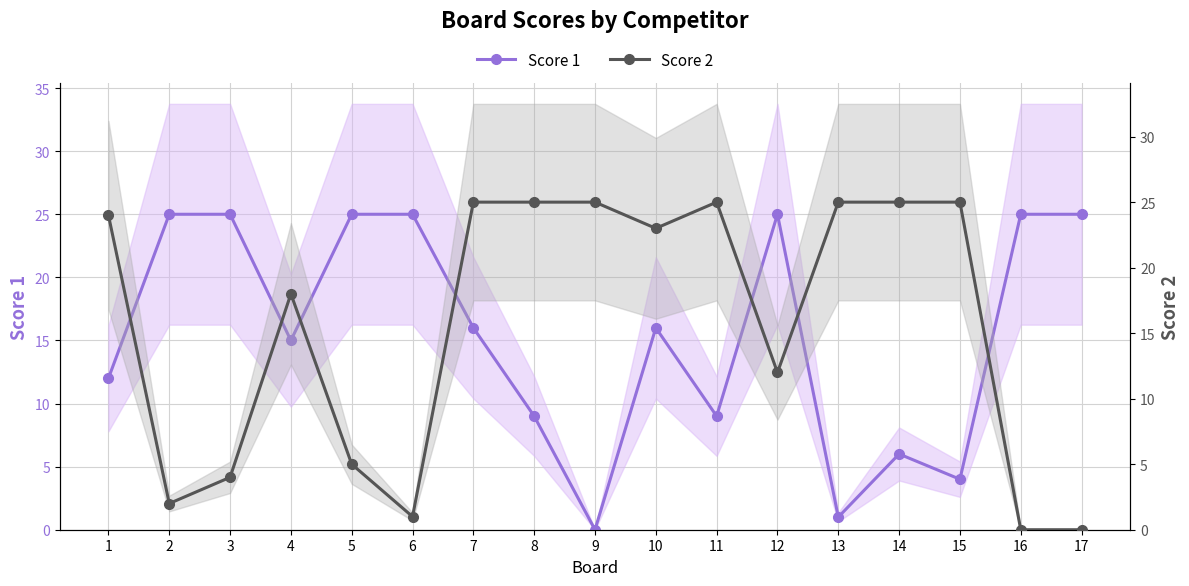

Which has a higher value, 16 or 9?

16